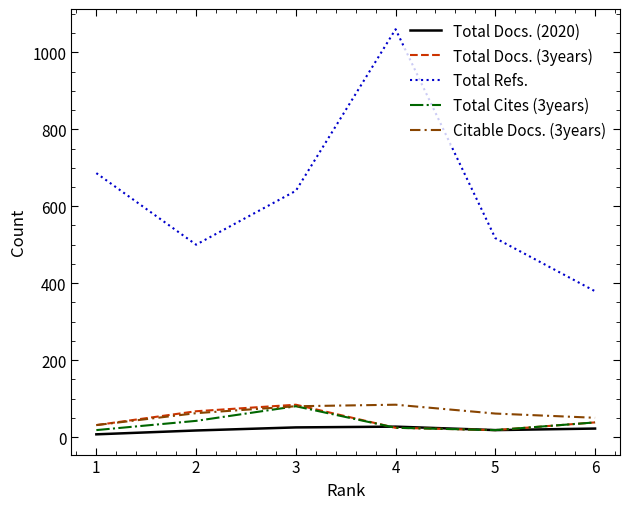

True or false: Total Refs. and Total Cites (3years) intersect in this chart.

False